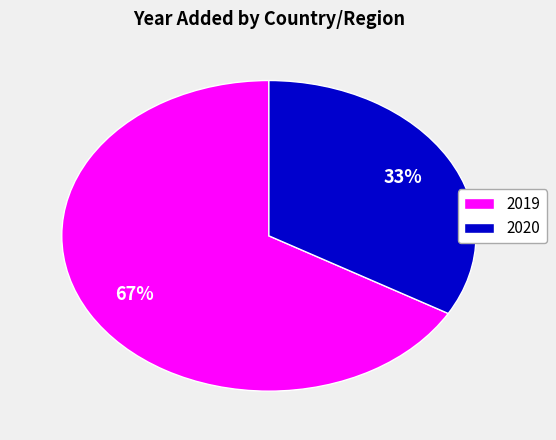

To the nearest percent, what is the combined percentage of 2020 and 2019?

100%